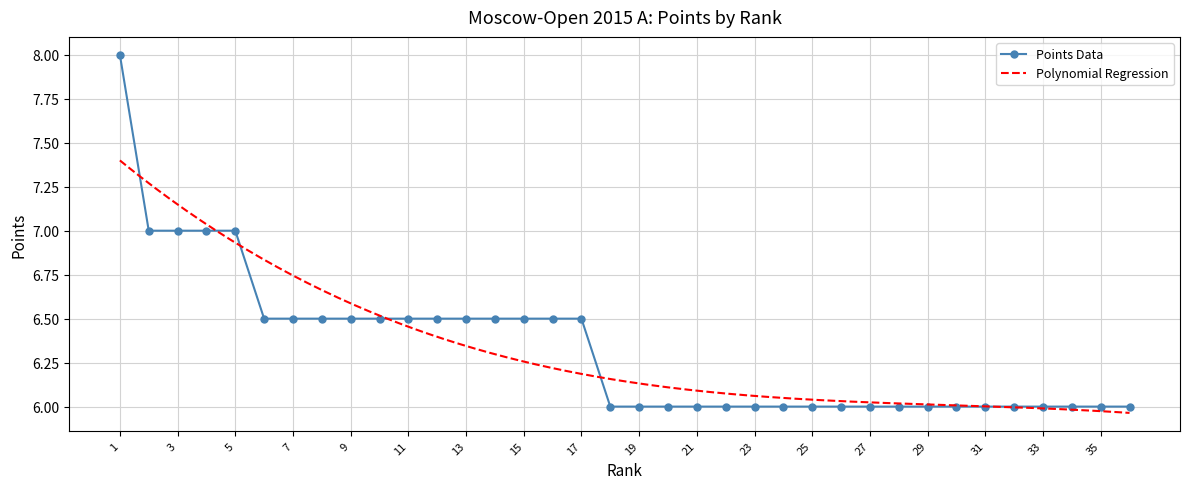

The chart shows a value of 2.3 at 4. True or false?

False